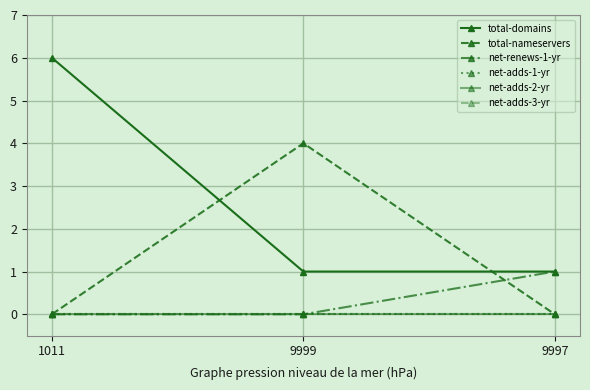

Is this an area chart (filled region under the line)?

No